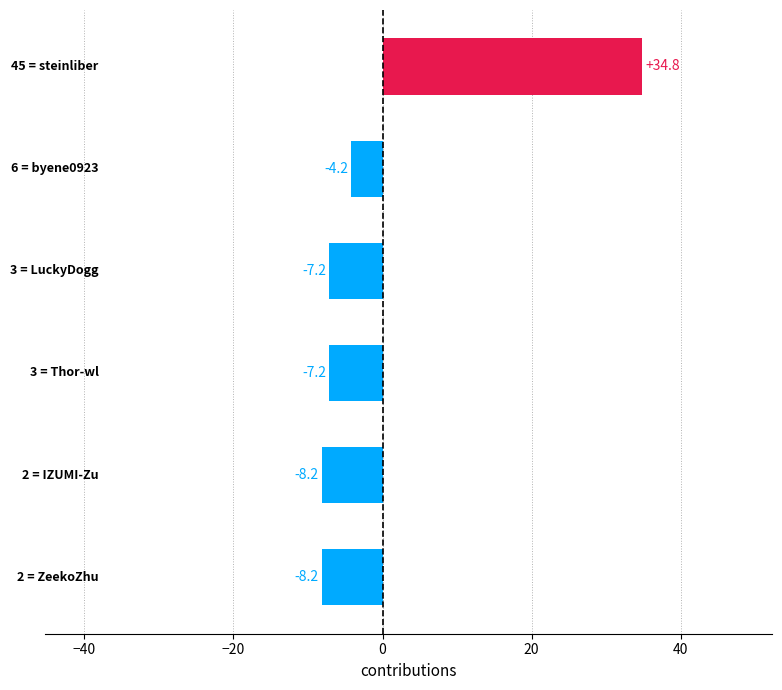

What is the maximum value shown in the chart?

34.8